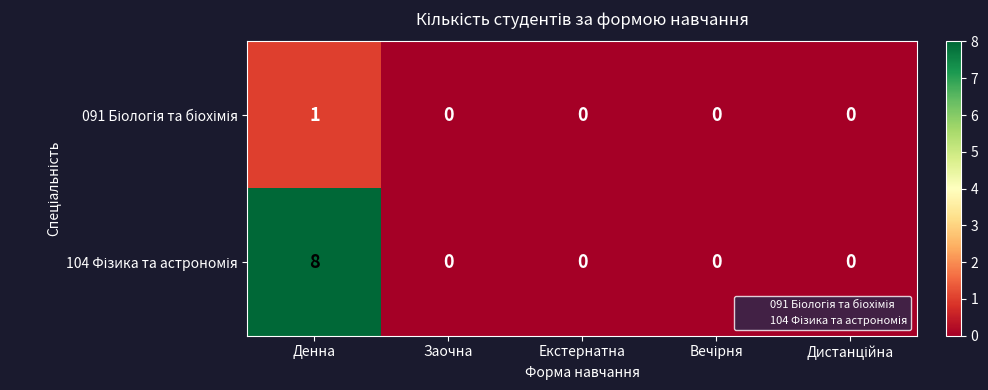

What is the spread (max minus min) of values at Денна?

7